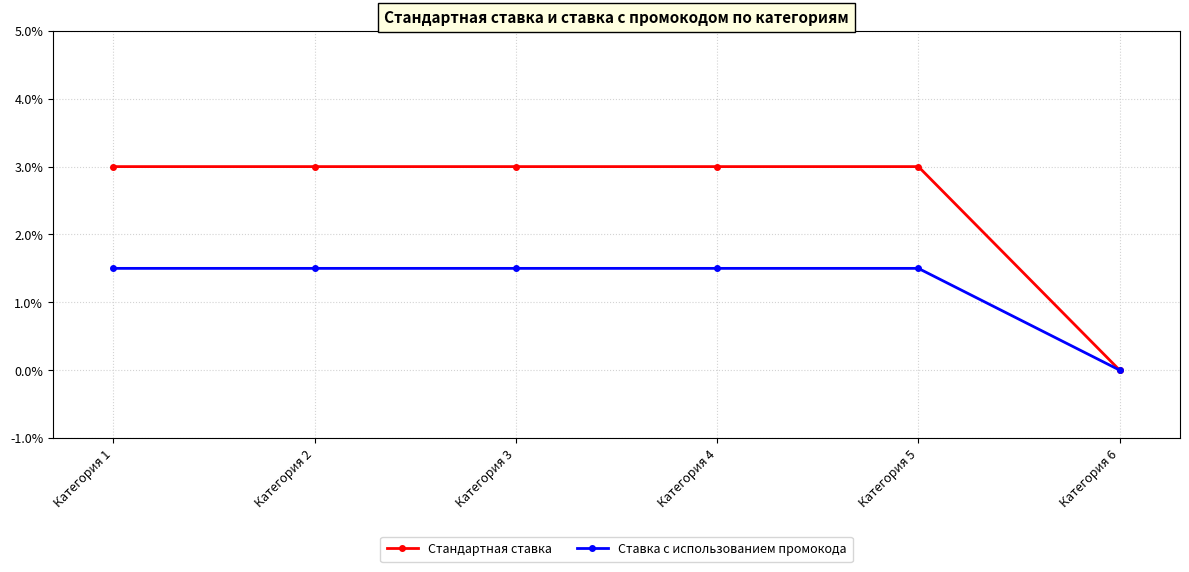

Does the chart have visible grid lines?

Yes